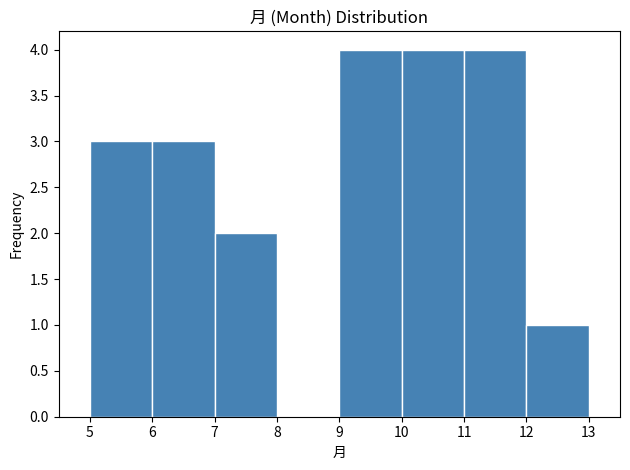

Reading left to right, transcribe this chart: for each bar, give the range it covers on the x-axis and its height. The values are not printed on the chart, so give them approximately, as read against the axis.

5 to 6: 3
6 to 7: 3
7 to 8: 2
8 to 9: 0
9 to 10: 4
10 to 11: 4
11 to 12: 4
12 to 13: 1